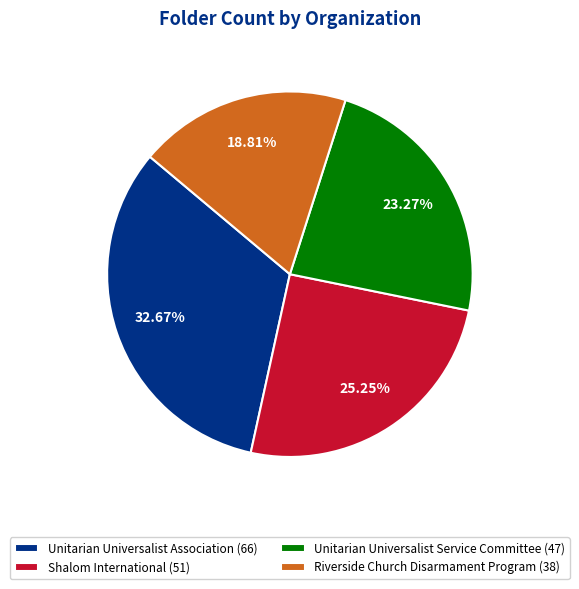

To the nearest percent, what is the difference between the Unitarian Universalist Service Committee and Unitarian Universalist Association slice percentages?

9%